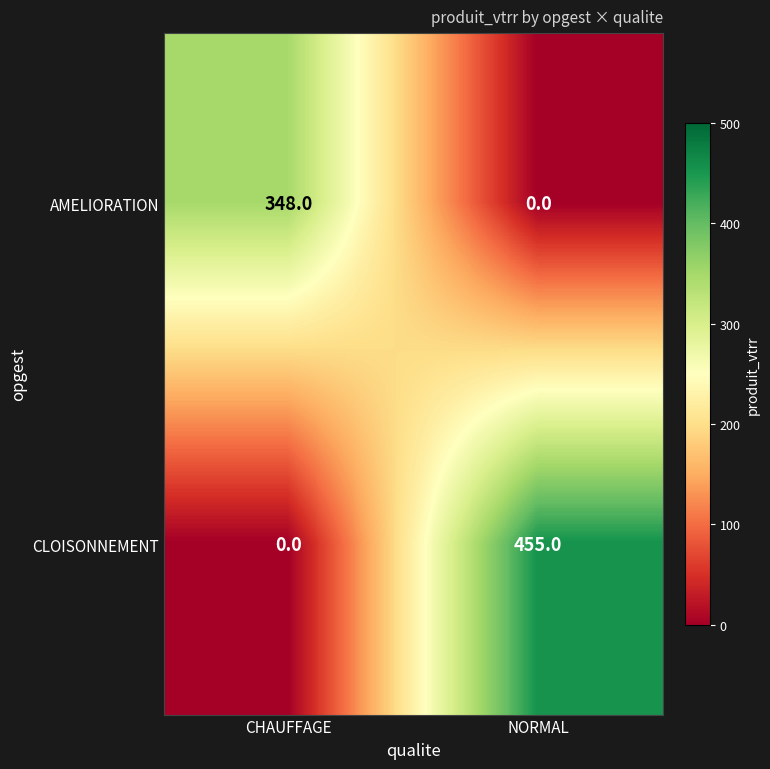

Which series changed the most between CHAUFFAGE and NORMAL?

CLOISONNEMENT